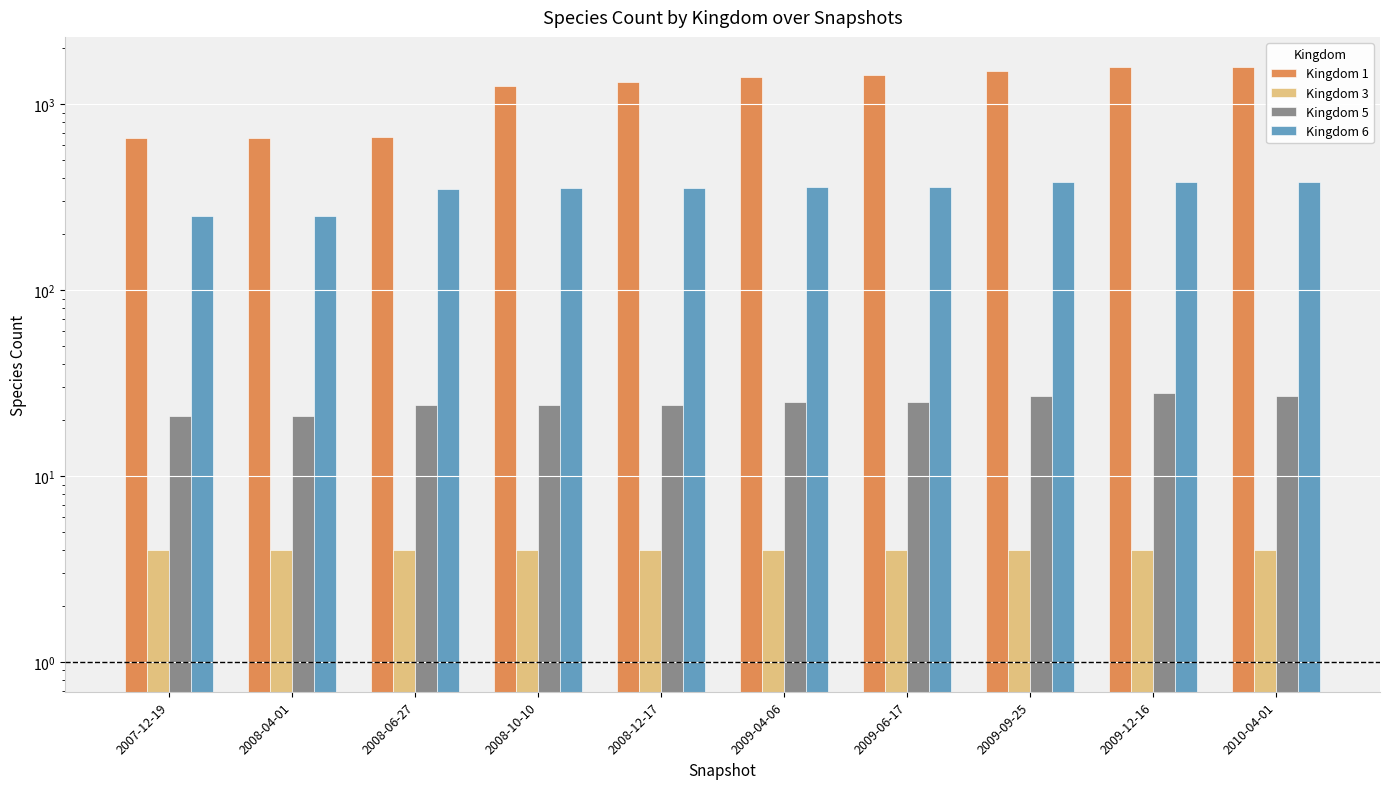

What is the label of the 7th bar from the right?

2008-10-10